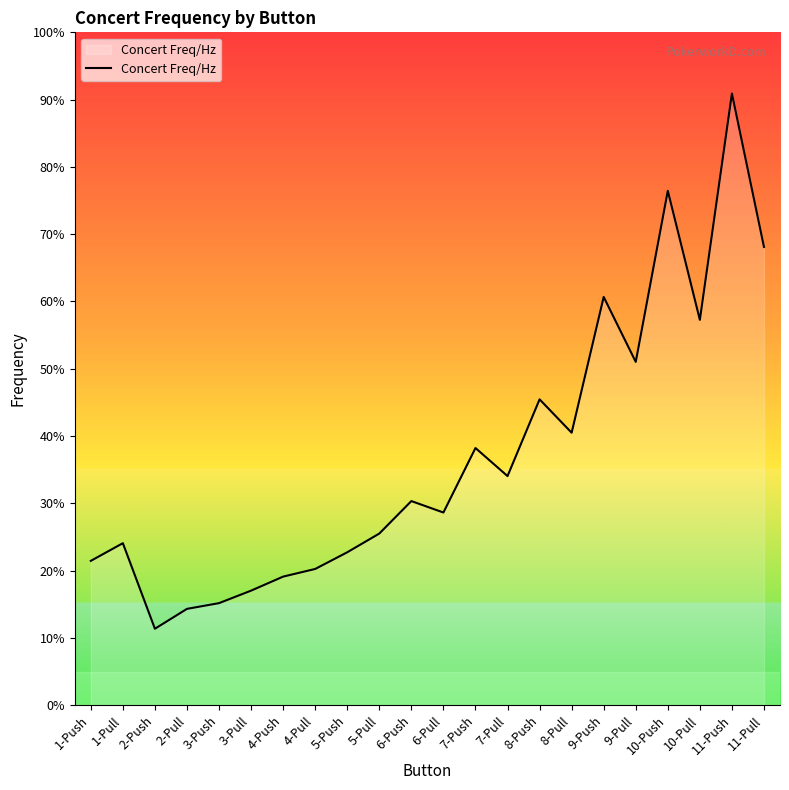

Where is the data nearest to the value 990?

9-Pull